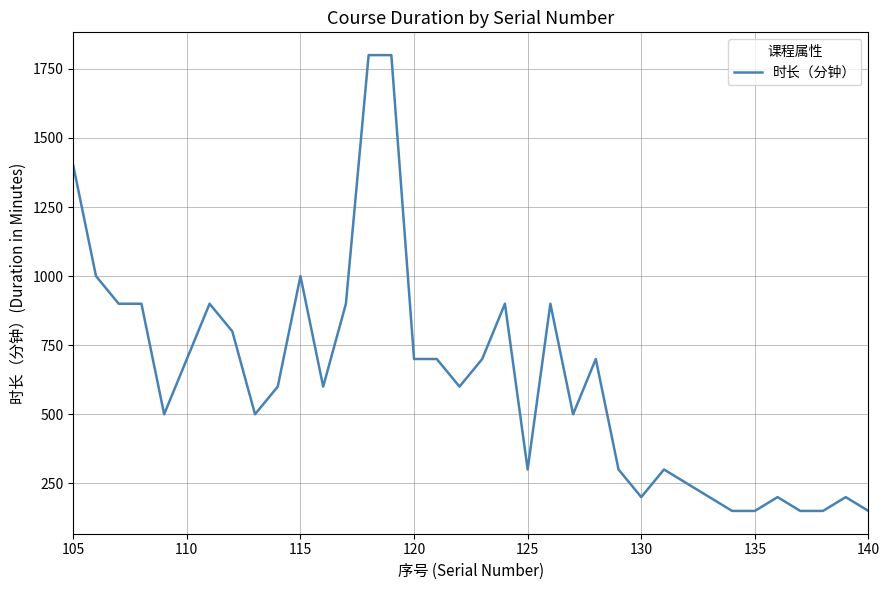

What is the smallest value displayed?

150